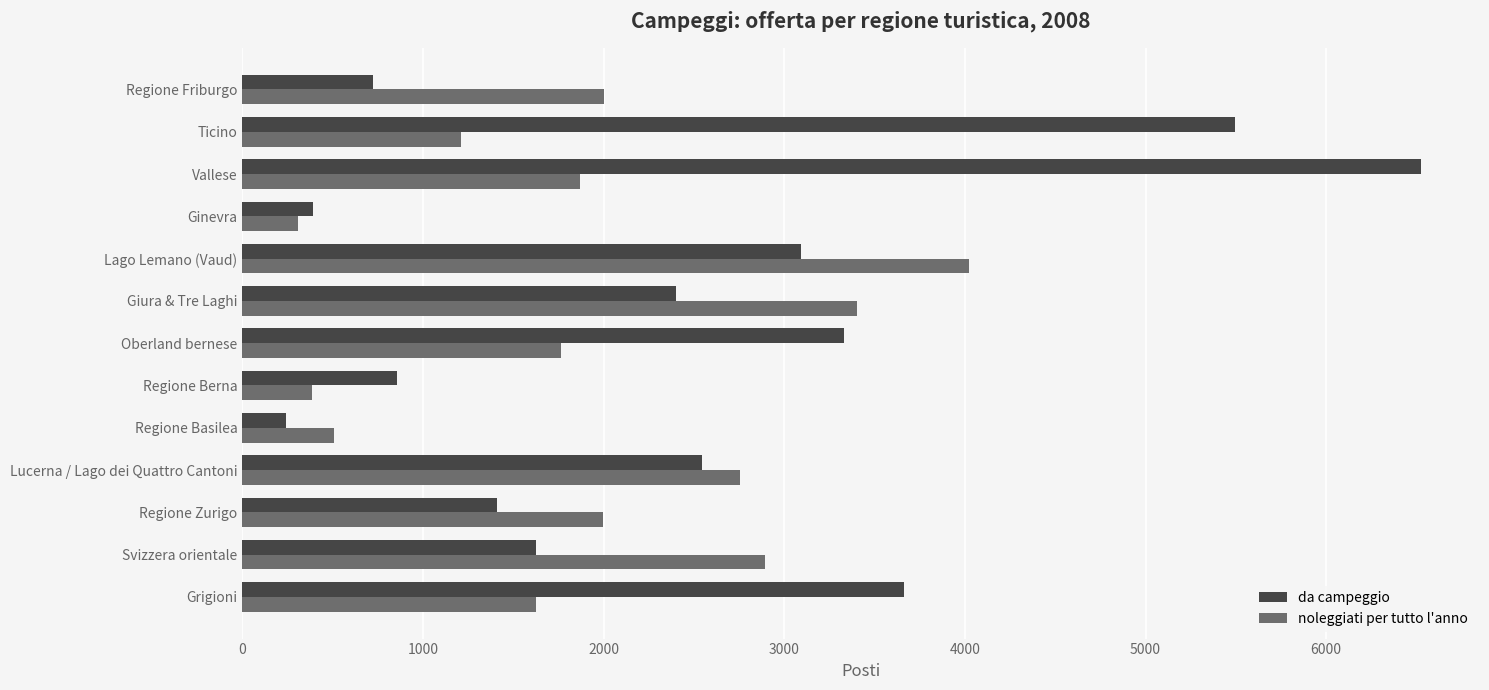

What is the total value across all series at Svizzera orientale?

4520